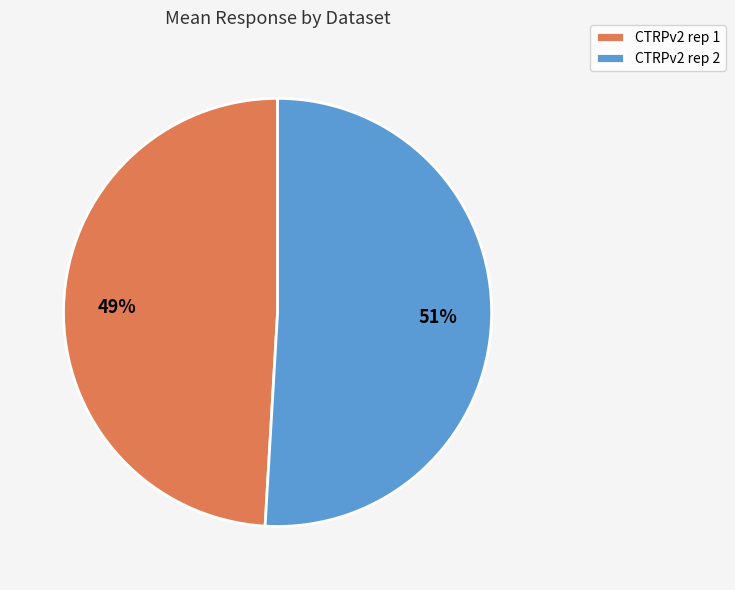

What is the ratio of the value at CTRPv2 rep 2 to the value at CTRPv2 rep 1?

1.0